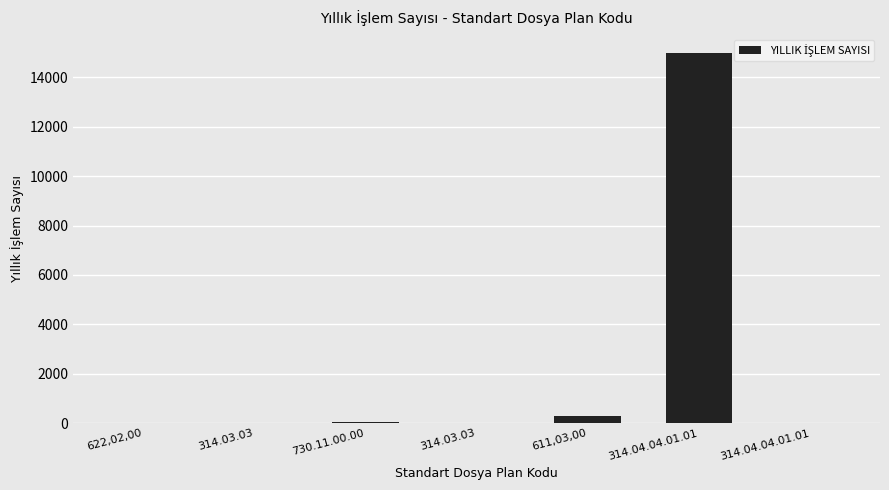

How many series are shown in this chart?

1